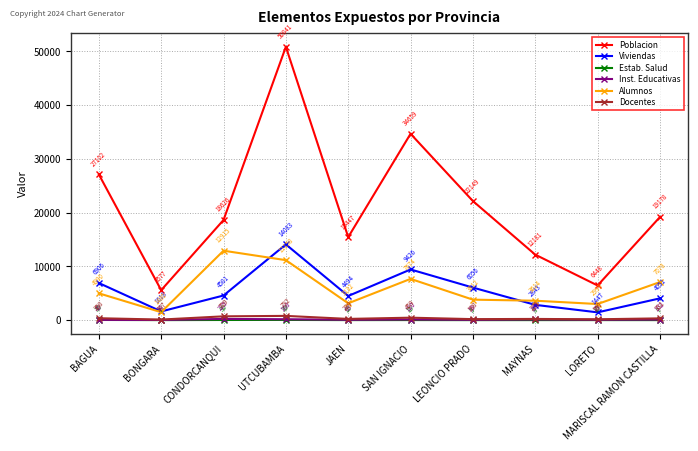

At which label does Estab. Salud reach its peak?

UTCUBAMBA